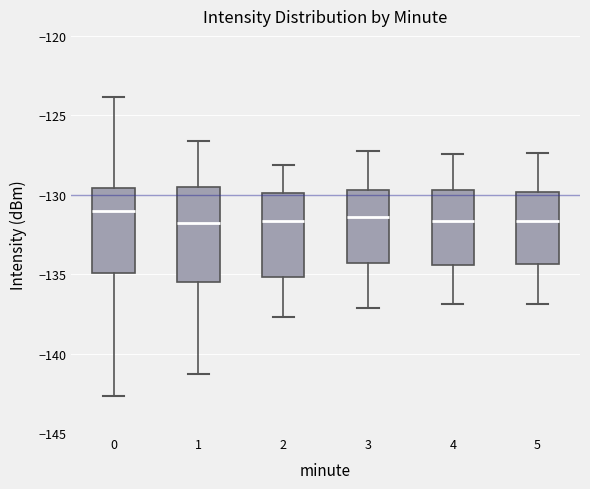

Reading left to right, transcribe this box plot: for each box, give where its median line is, the range the box spans, and where its two whiskers end, as read against the y-axis. The values are not printed on the chart, so give them approximately, as read against the axis.

0: median -131.0, box -135.0 to -129.5, whiskers -142.5 to -124.0
1: median -132.0, box -135.5 to -129.5, whiskers -141.5 to -126.5
2: median -131.5, box -135.0 to -130.0, whiskers -137.5 to -128.0
3: median -131.5, box -134.5 to -129.5, whiskers -137.0 to -127.0
4: median -131.5, box -134.5 to -129.5, whiskers -137.0 to -127.5
5: median -131.5, box -134.5 to -130.0, whiskers -137.0 to -127.5